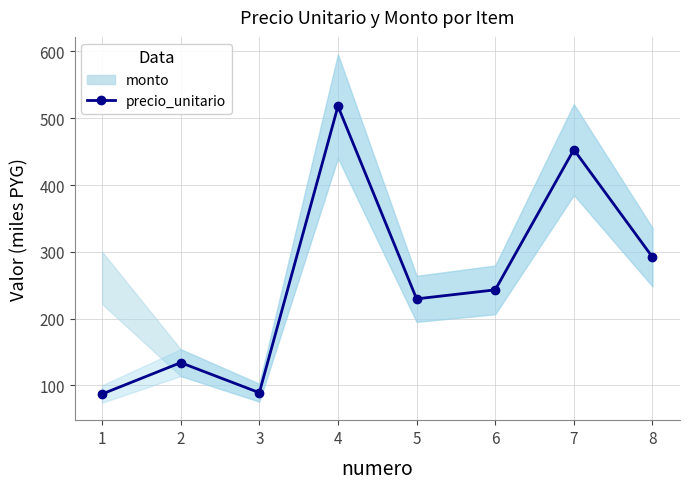

What is the change in value from 3 to 7?

+364.0